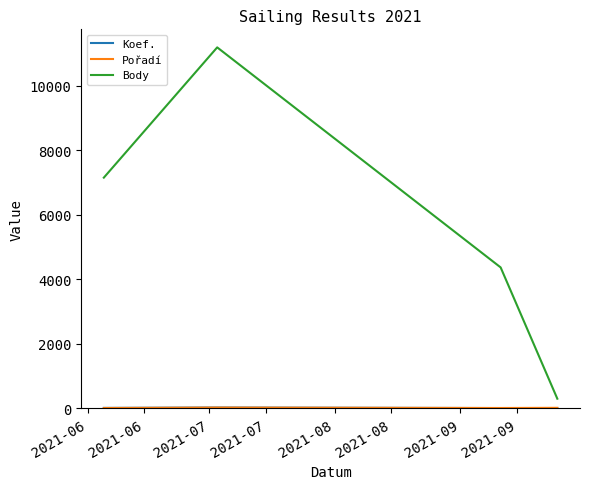

Which series has the widest spread of values?

Body